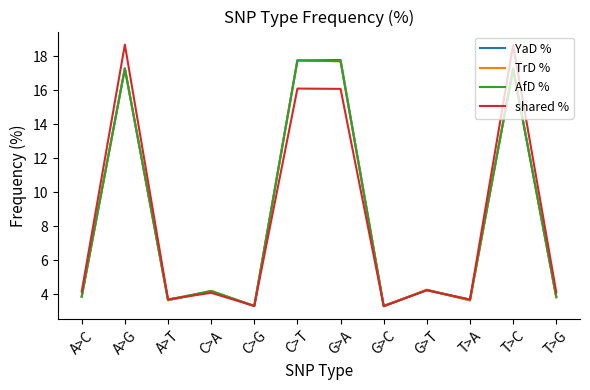

What is the highest value of the TrD % series?

17.8